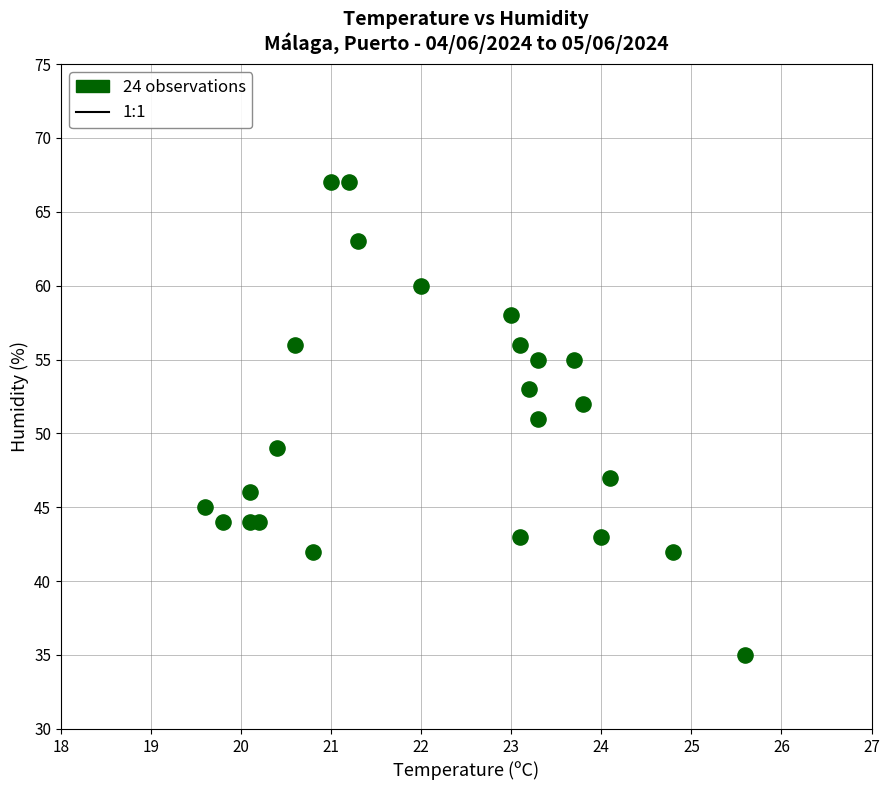

What is the range of Y values (max minus min)?

32